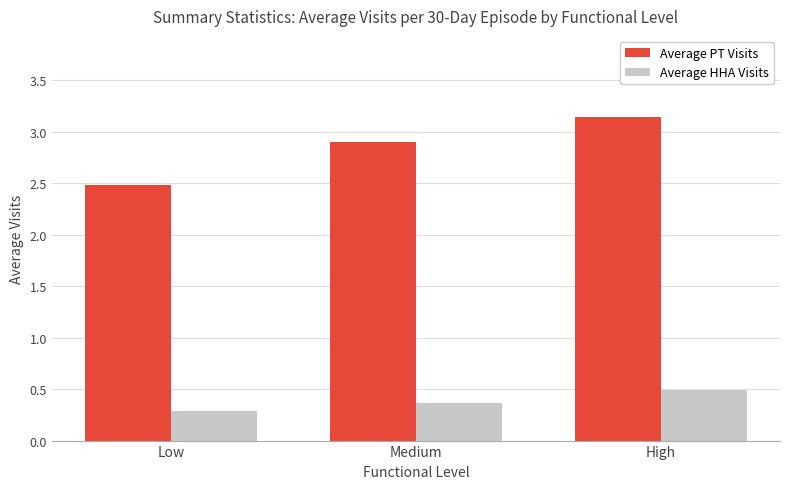

What is the smallest value displayed?

0.3